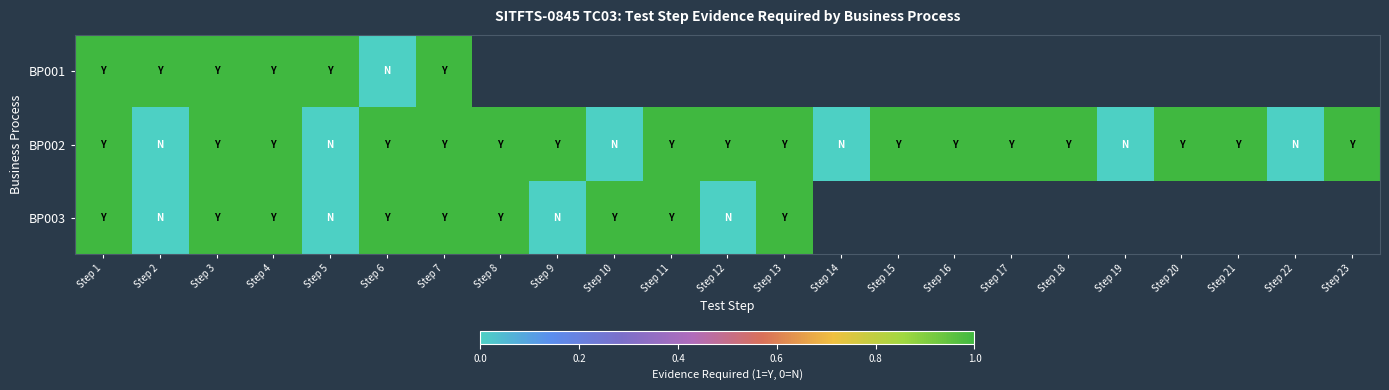

What is the sum of the BP002 values at Step 20 and Step 23?

2.0